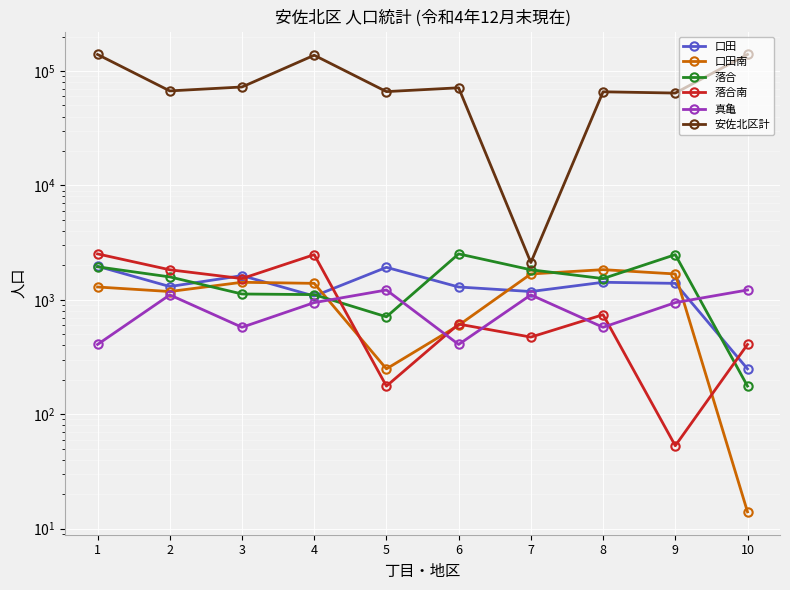

List the labels in order of 落合南 value, smallest first.

9, 5, 10, 7, 6, 8, 3, 2, 4, 1